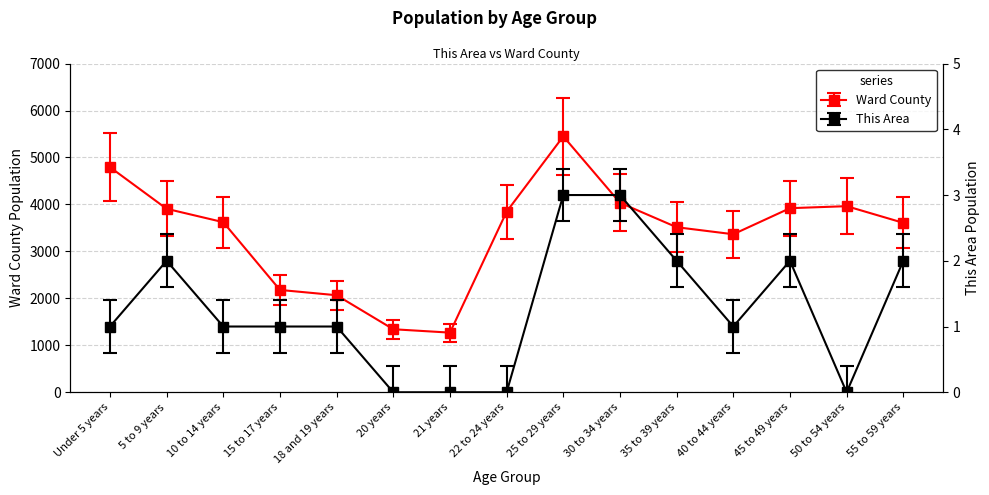

True or false: Ward County has a value of 4794 at Under 5 years.

True